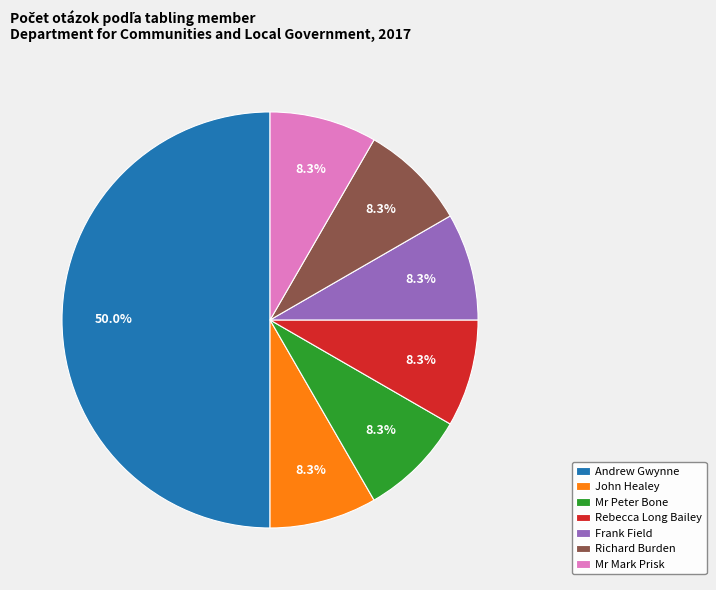

What percentage is the Mr Peter Bone slice, to the nearest percent?

8%